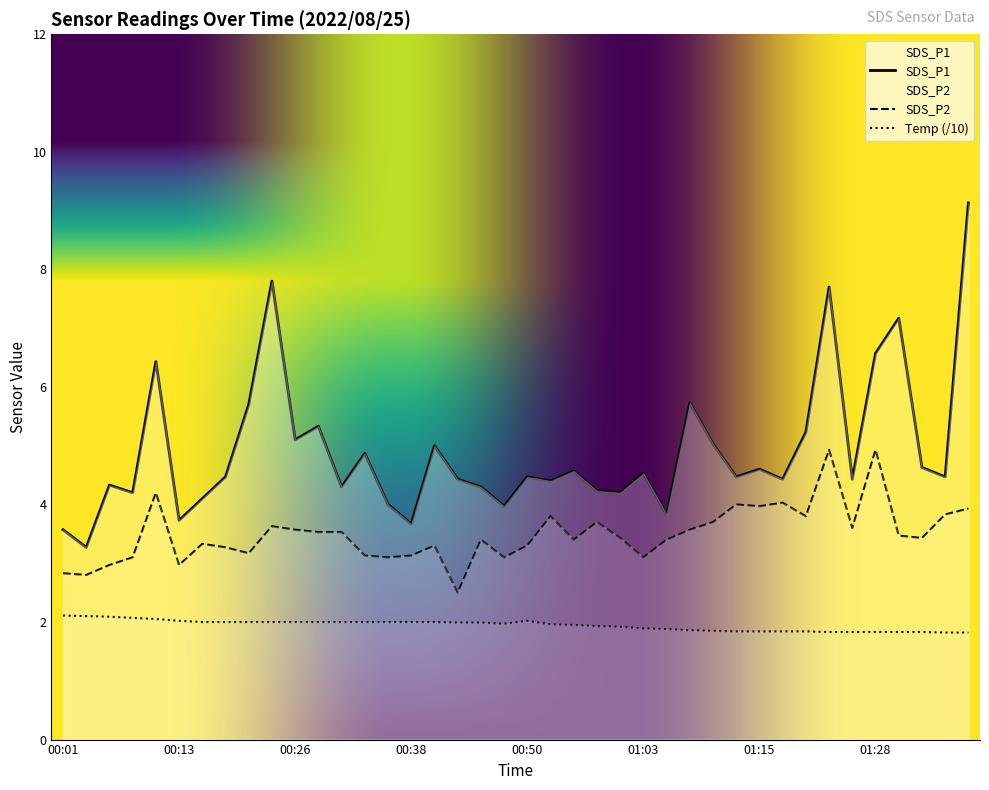

True or false: SDS_P2 and SDS_P1 intersect in this chart.

False